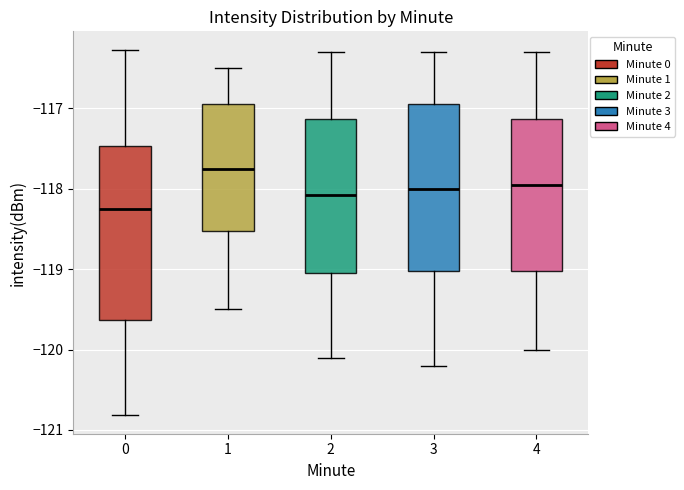

Which box has the lowest median line?

0